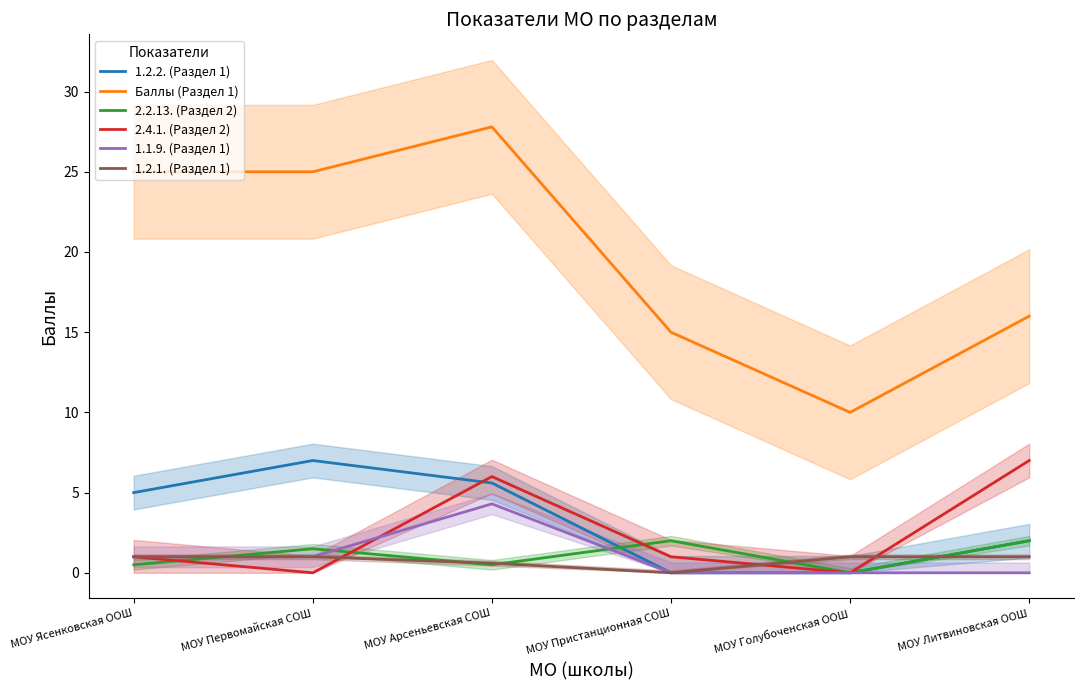

What is the value of the 1.1.9. (Раздел 1) point at the 1st from the left?

1.0